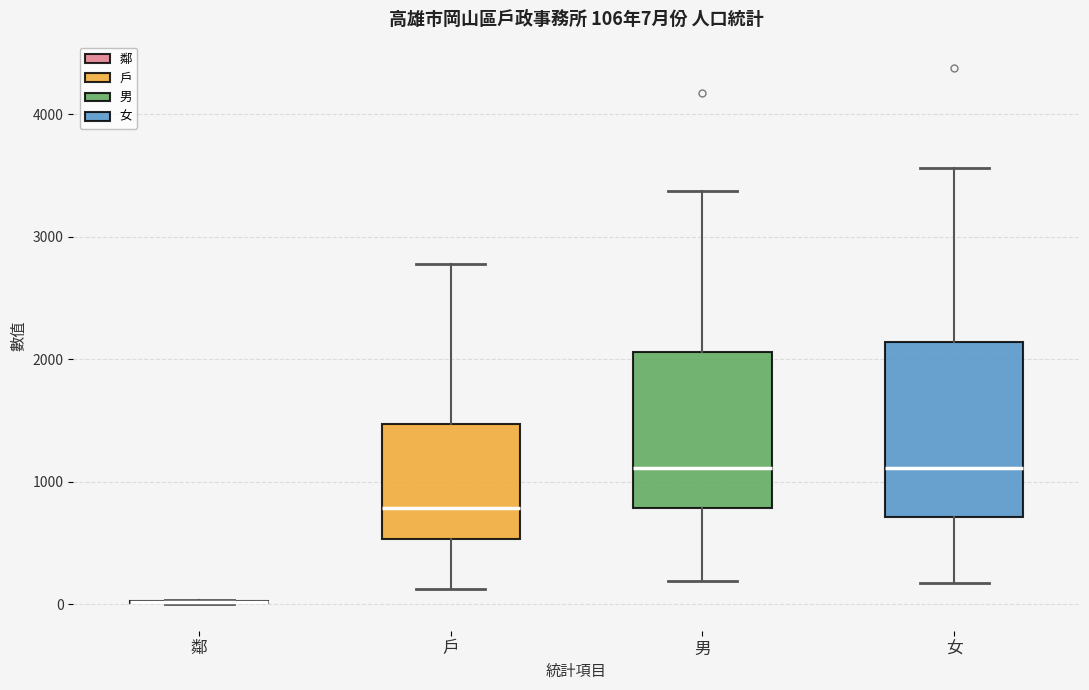

Comparing the boxes themselves (not the whiskers), which one is the tallest?

女